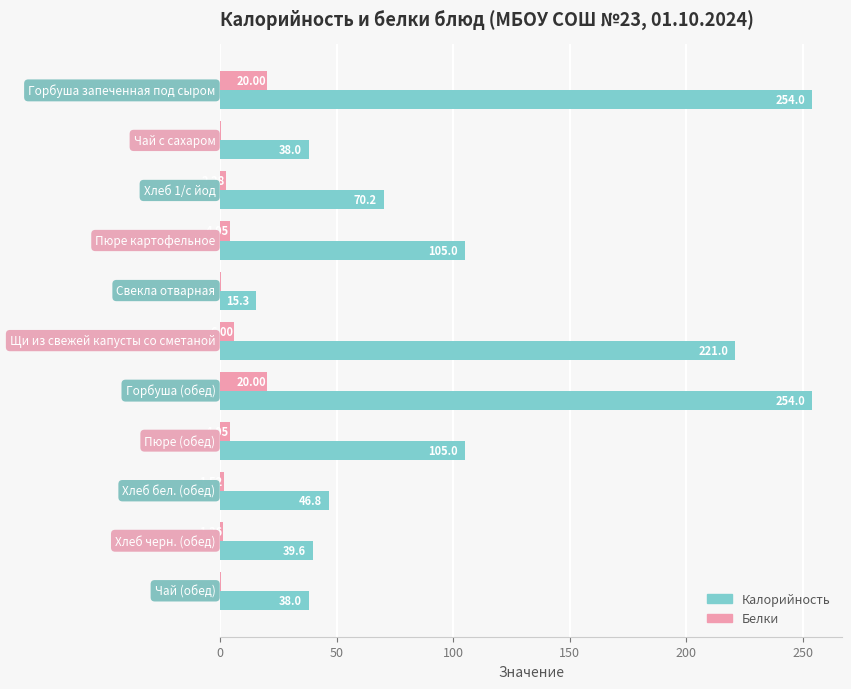

Which series has the largest total across all categories?

Калорийность